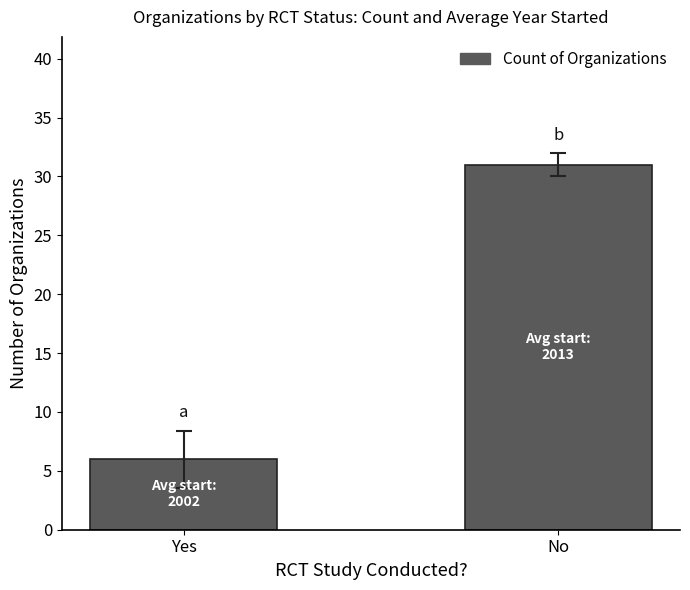

What position from the right is Yes?

2